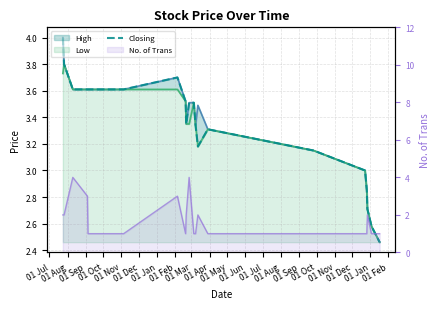

At 01 Nov, list the series in order from largest to smallest.

High, Low, Closing, No. of Trans